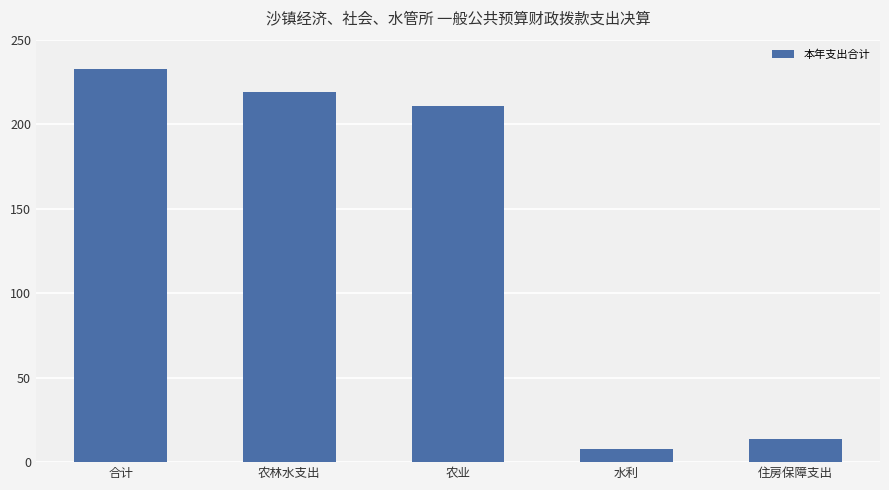

What value does the data have at 住房保障支出?

13.9